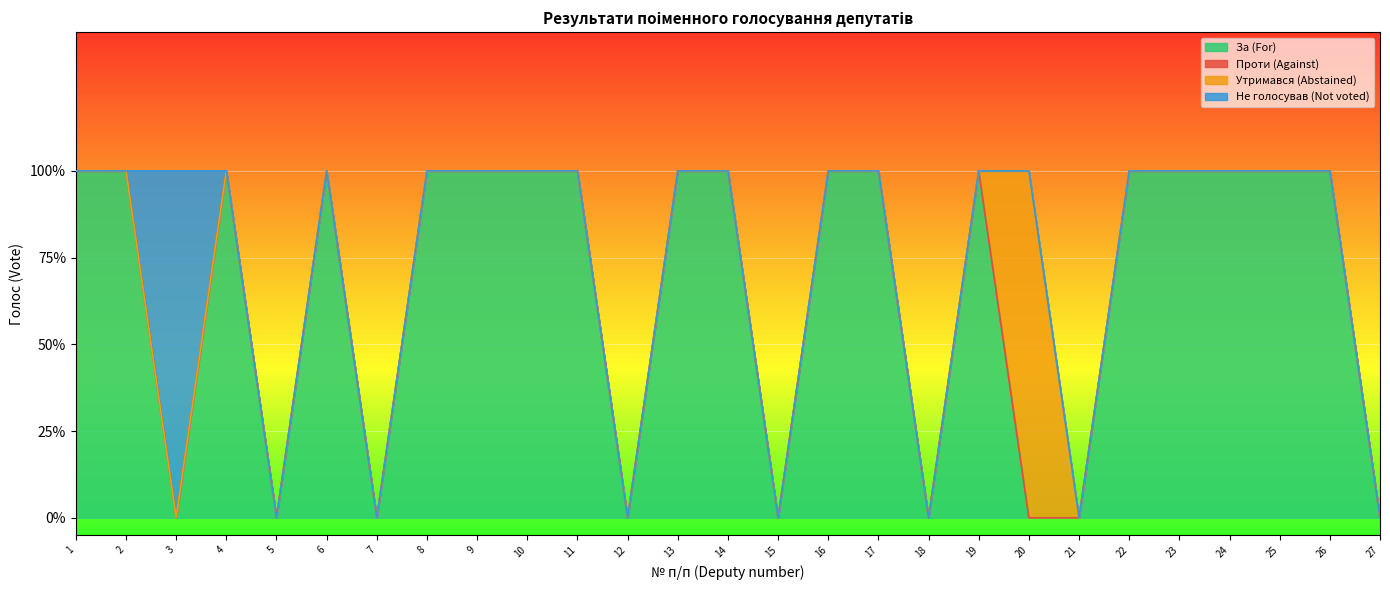

Does the chart display data point markers on the line(s)?

No